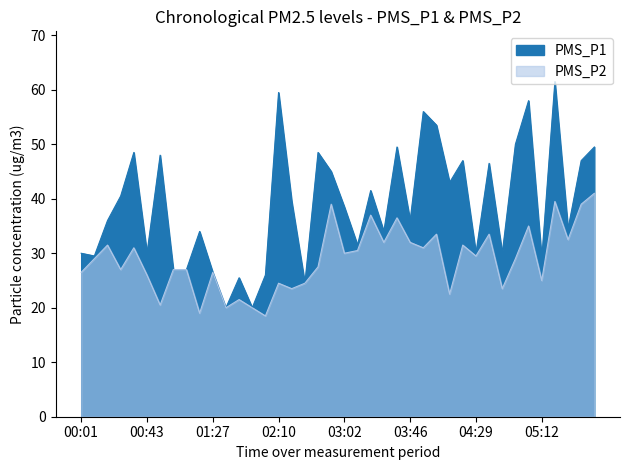

Reading left to right, what are all the values shown in this chart?

PMS_P1: 00:01=30.0	00:09=29.5	00:18=36.0	00:26=40.5	00:35=48.5	00:43=30.0	00:52=48.0	01:01=27.0	01:10=27.0	01:18=34.0	01:27=26.5	01:35=20.0	01:44=25.5	01:52=20.0	02:01=26.0	02:10=59.5	02:19=39.5	02:27=24.5	02:36=48.5	02:44=45.0	03:02=38.5	03:11=31.5	03:19=41.5	03:28=34.0	03:37=49.5	03:46=36.0	03:54=56.0	04:03=53.5	04:11=43.0	04:20=47.0	04:29=30.0	04:38=46.5	04:46=30.0	04:55=50.0	05:03=58.0	05:12=29.0	05:20=61.5	05:29=34.5	05:38=47.0	05:47=49.5
PMS_P2: 00:01=26.5	00:09=29.0	00:18=31.5	00:26=27.0	00:35=31.0	00:43=26.0	00:52=20.5	01:01=27.0	01:10=27.0	01:18=19.0	01:27=26.5	01:35=20.0	01:44=21.5	01:52=20.0	02:01=18.5	02:10=24.5	02:19=23.5	02:27=24.5	02:36=27.5	02:44=39.0	03:02=30.0	03:11=30.5	03:19=37.0	03:28=32.0	03:37=36.5	03:46=32.0	03:54=31.0	04:03=33.5	04:11=22.5	04:20=31.5	04:29=29.5	04:38=33.5	04:46=23.5	04:55=29.0	05:03=35.0	05:12=25.0	05:20=39.5	05:29=32.5	05:38=39.0	05:47=41.0